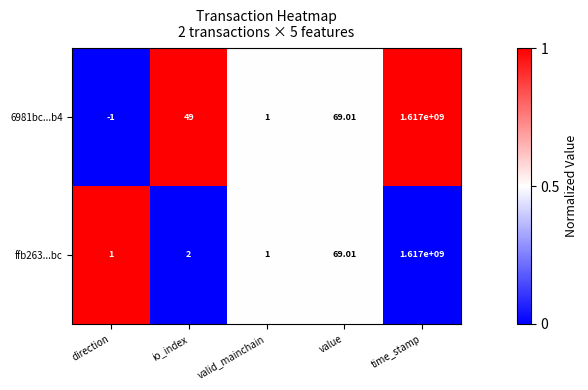

At how many categories does at least one series exceed 0?

5